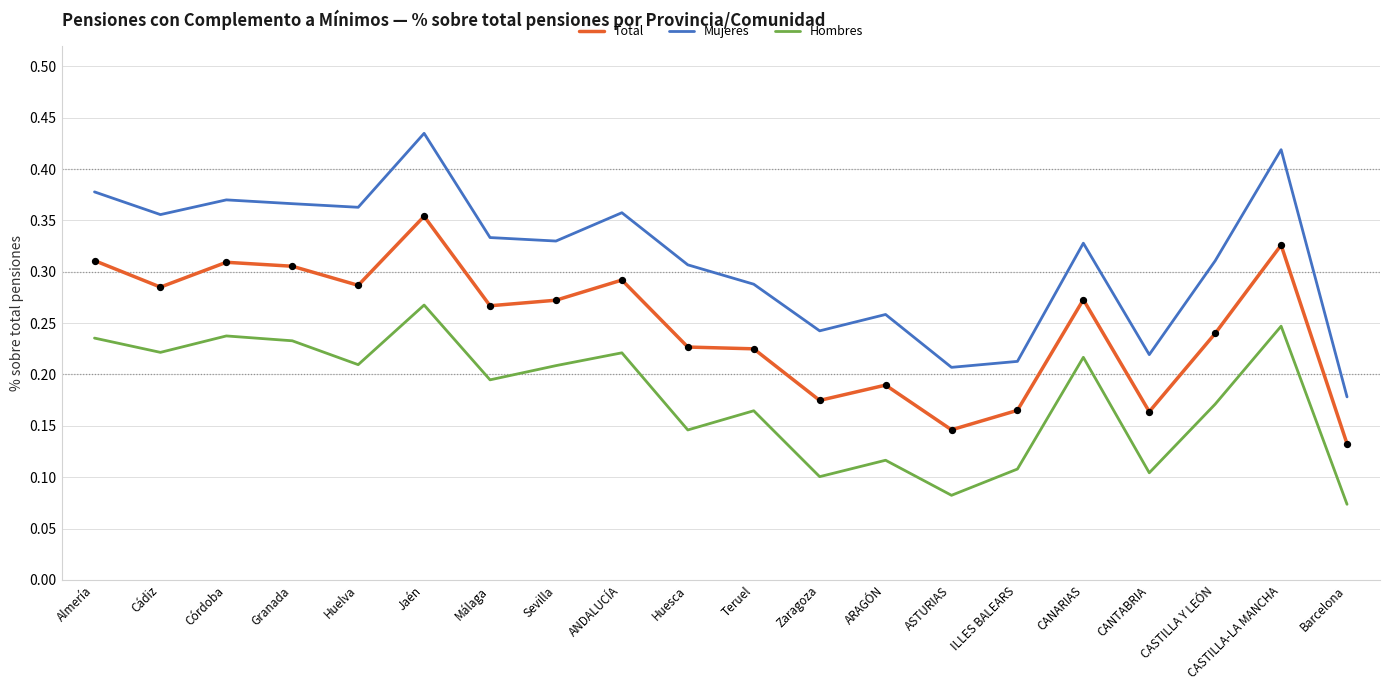

Which series changed the most between ANDALUCÍA and Huesca?

Hombres